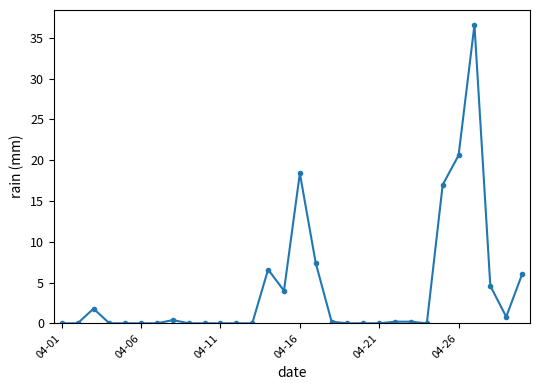

What is the value of the 25th point from the left?

17.0